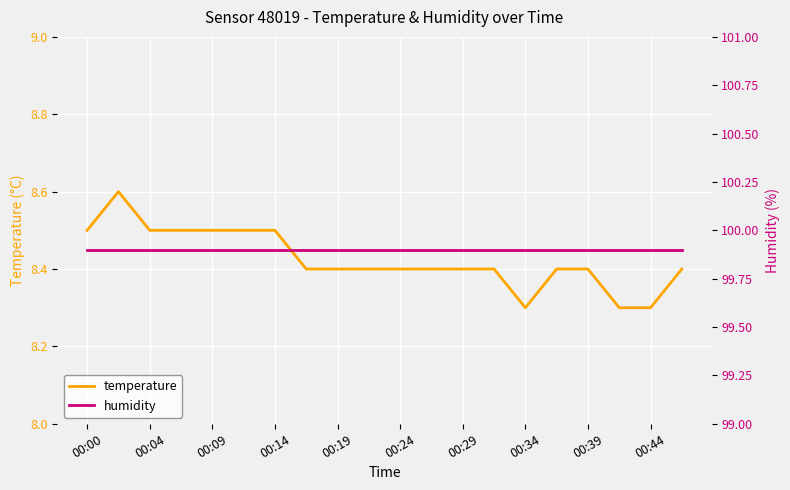

True or false: temperature and humidity intersect in this chart.

False